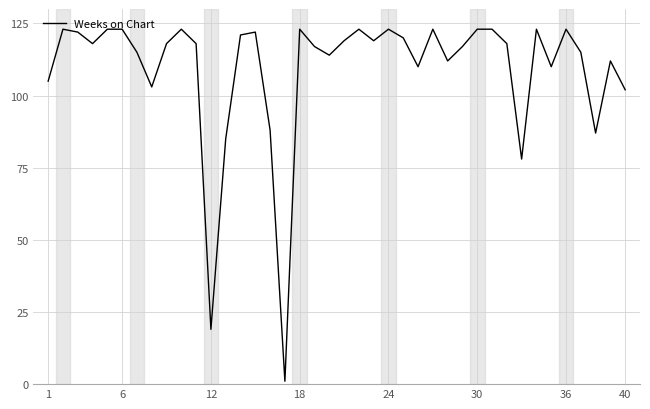

What is the difference between the maximum and minimum values?

122